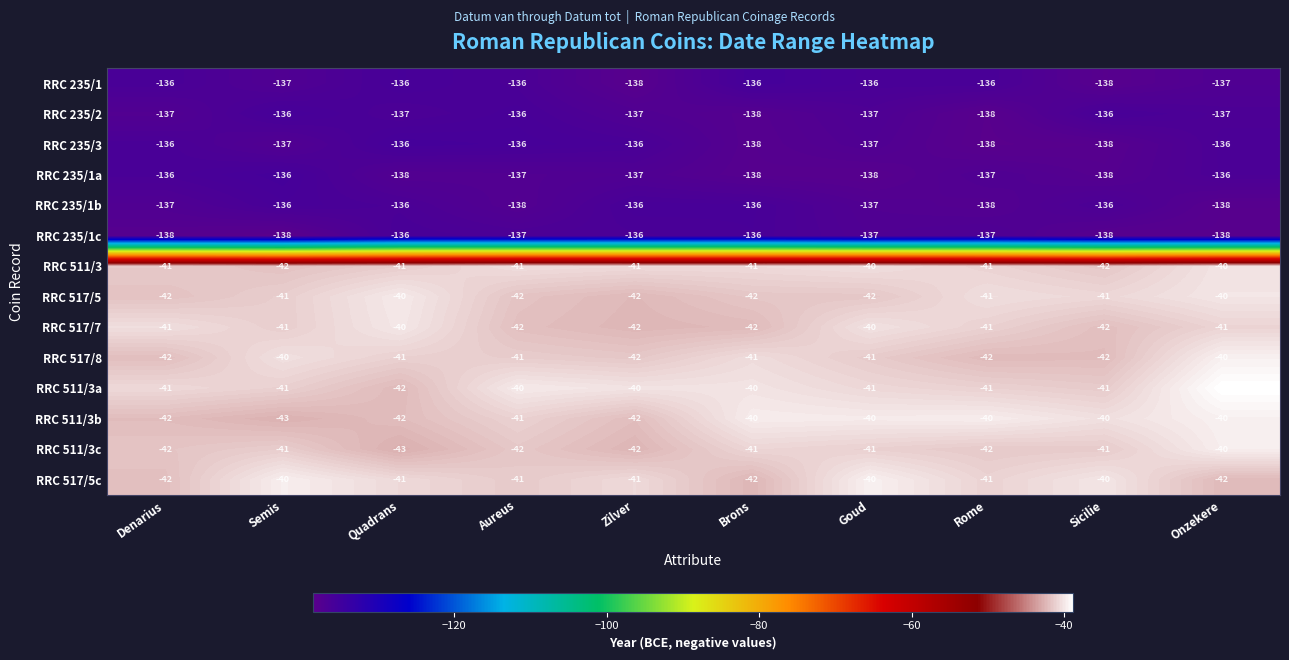

Is it true that RRC 235/1c equals -136 at Zilver?

True